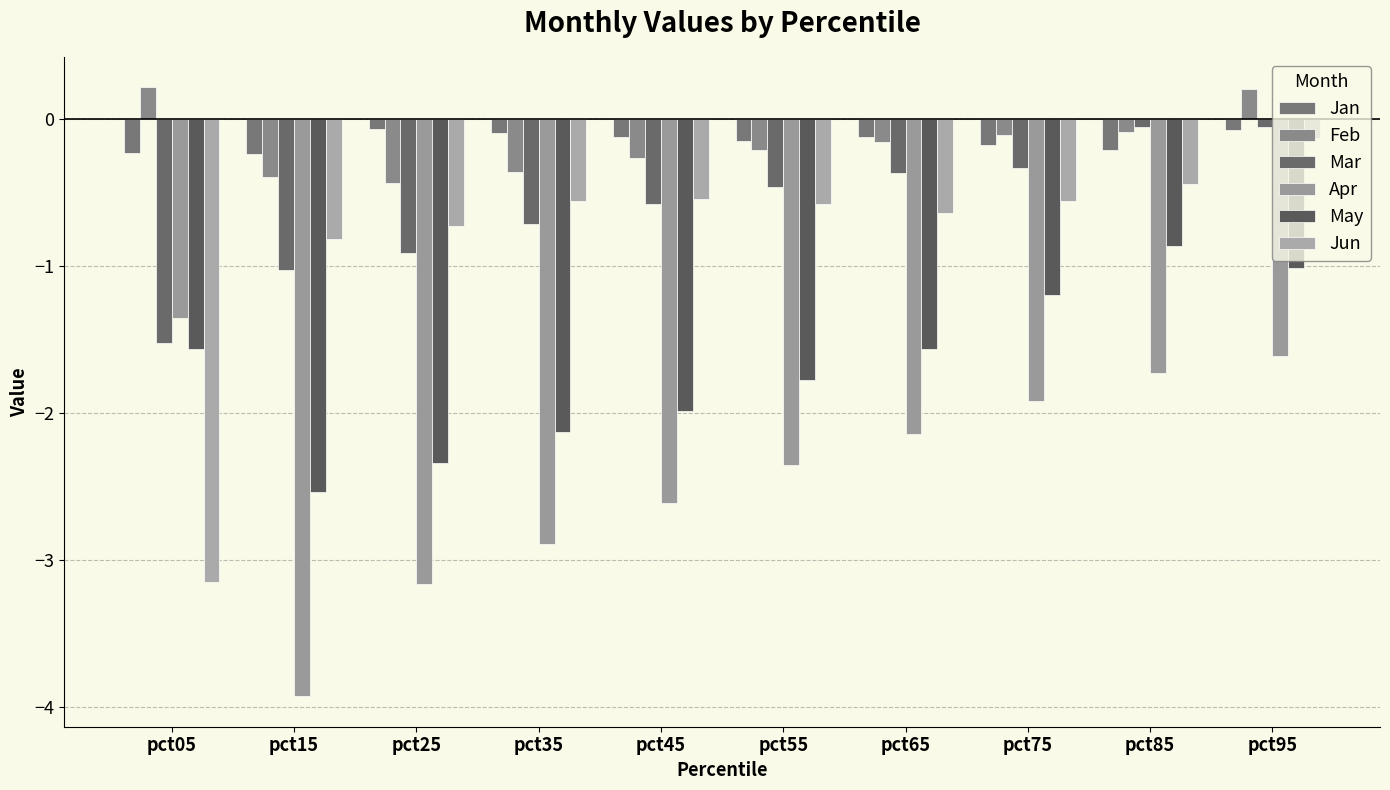

What is the value of the Apr bar at the 7th from the left?

-2.1